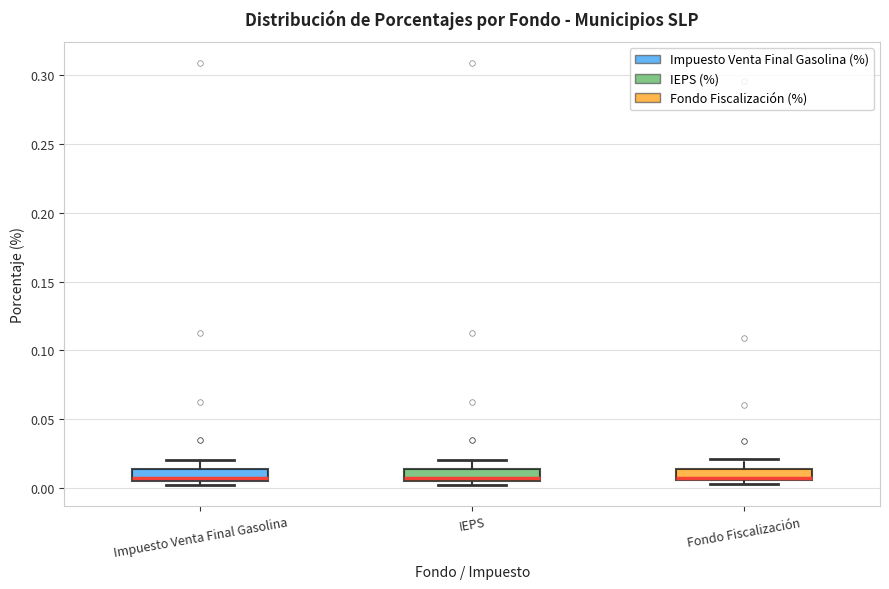

Reading left to right, read every box against the y-axis: the position of its median line, the range the box covers, and the ends of its whiskers. The values are not printed on the chart, so give them approximately, as read against the axis.

Impuesto Venta Final Gasolina: median 0.005 (just above the box's lower edge), box 0.005 to 0.015, whiskers 0.000 to 0.020
IEPS: median 0.005 (just above the box's lower edge), box 0.005 to 0.015, whiskers 0.000 to 0.020
Fondo Fiscalización: median 0.005 (just above the box's lower edge), box 0.005 to 0.015, whiskers 0.005 (just below the box's lower edge) to 0.020